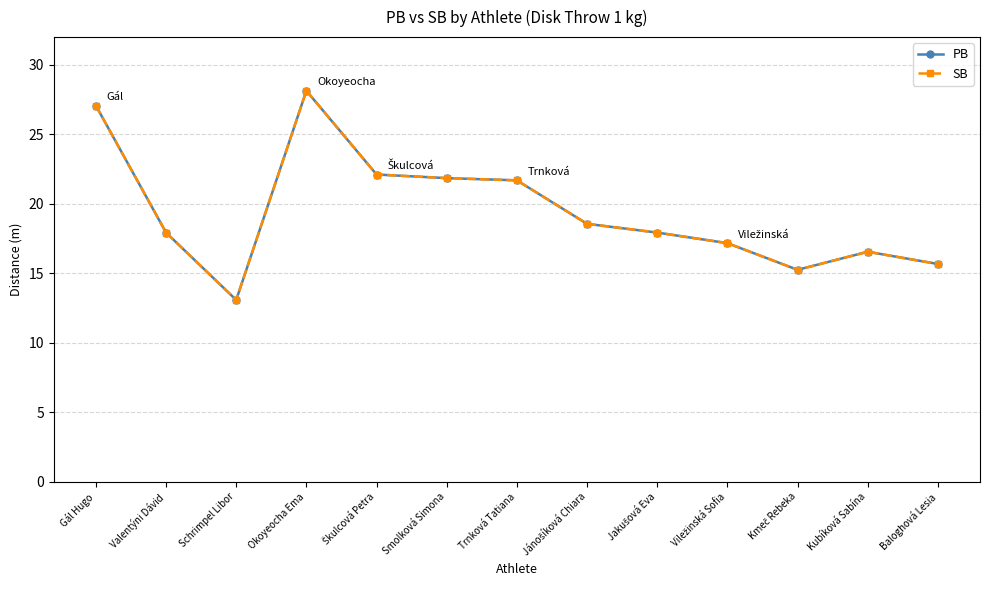

Is this an area chart (filled region under the line)?

No